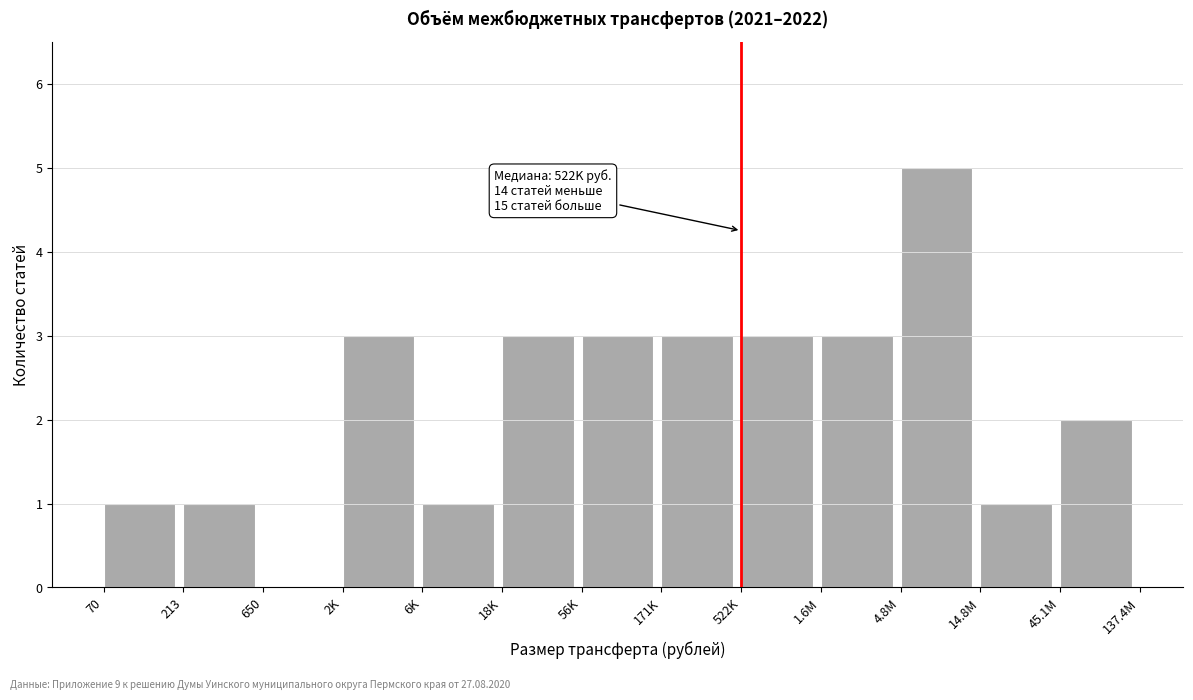

Reading left to right, extract all data points from this chart.

70=1	213=1	650=0	2K=3	6K=1	18K=3	56K=3	171K=3	522K=3	1.6M=3	4.8M=5	14.8M=1	45.1M=2